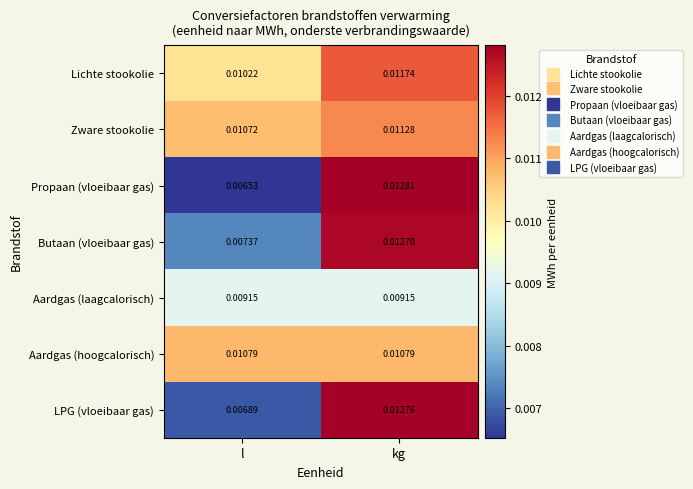

Which series has the largest total across all categories?

Zware stookolie